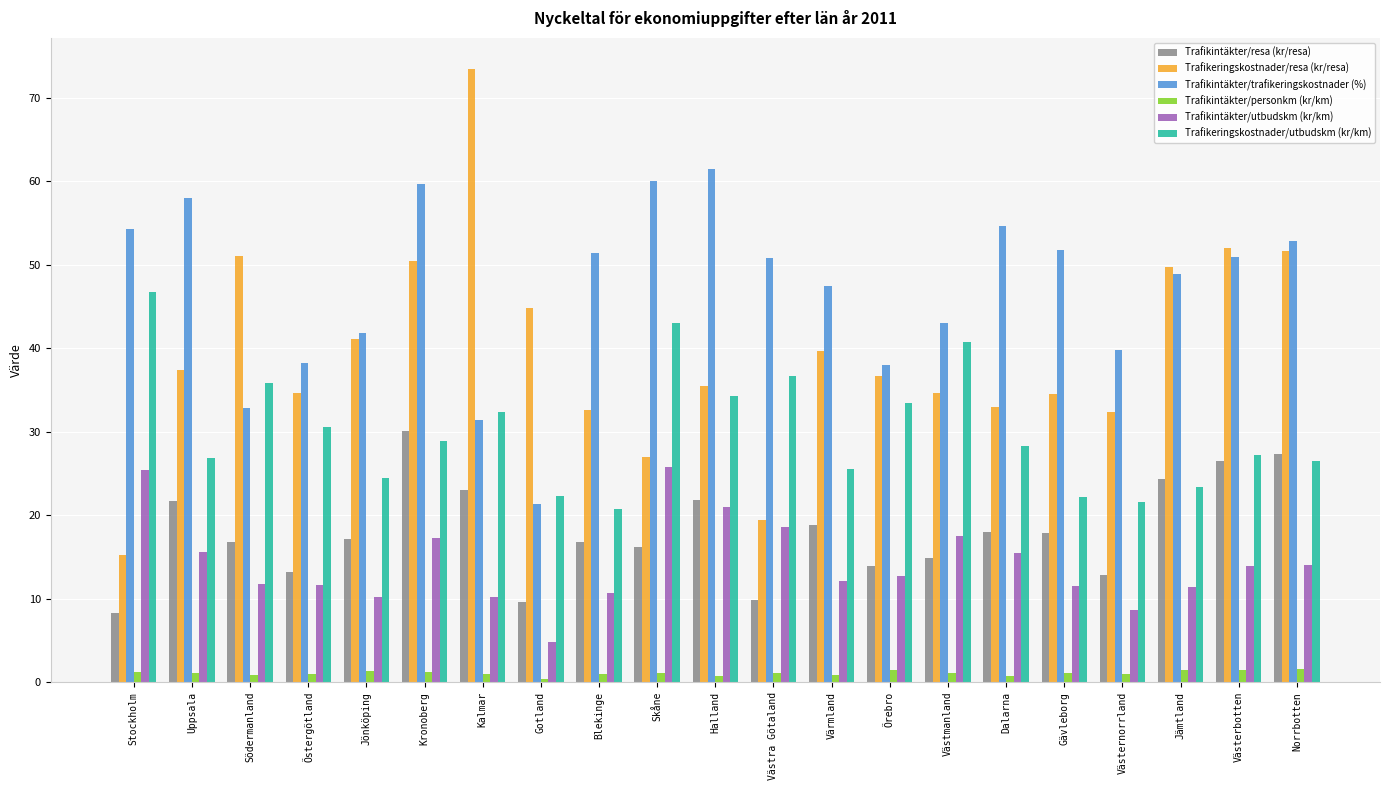

What is the spread (max minus min) of values at Norrbotten?

51.2